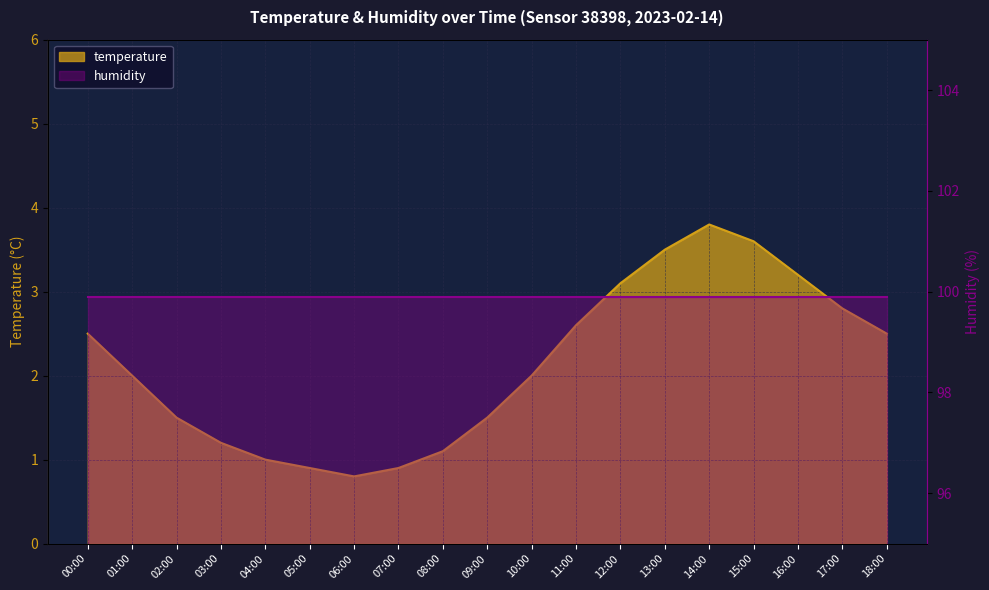

What is the label of the 5th point from the right?

14:00